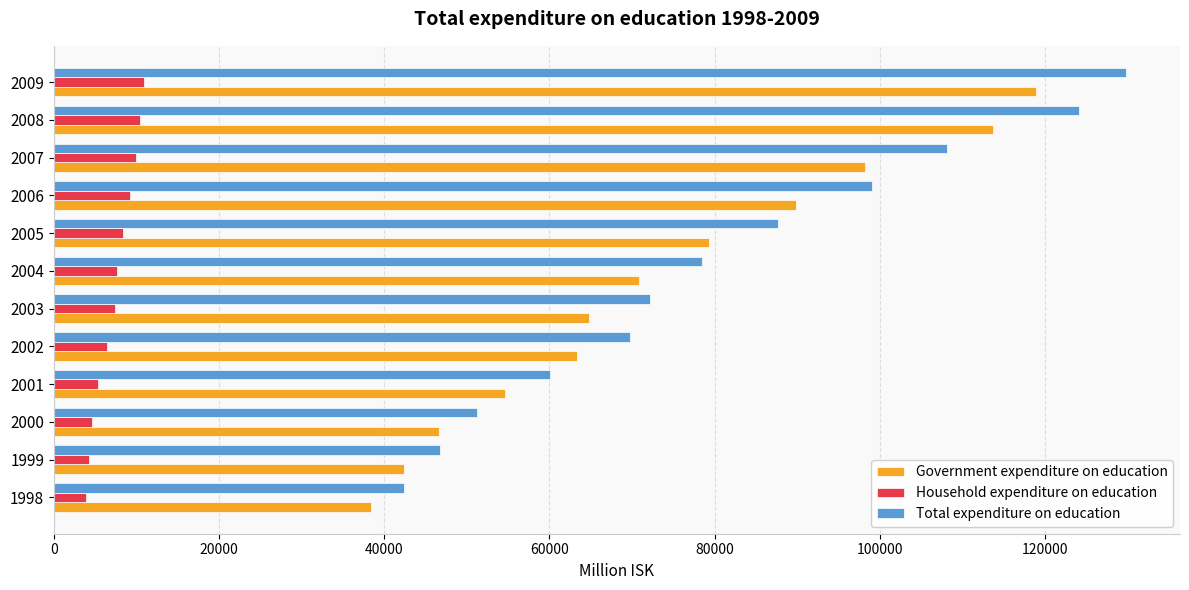

Rank the series by their maximum value, from highest to lowest.

Total expenditure on education, Government expenditure on education, Household expenditure on education